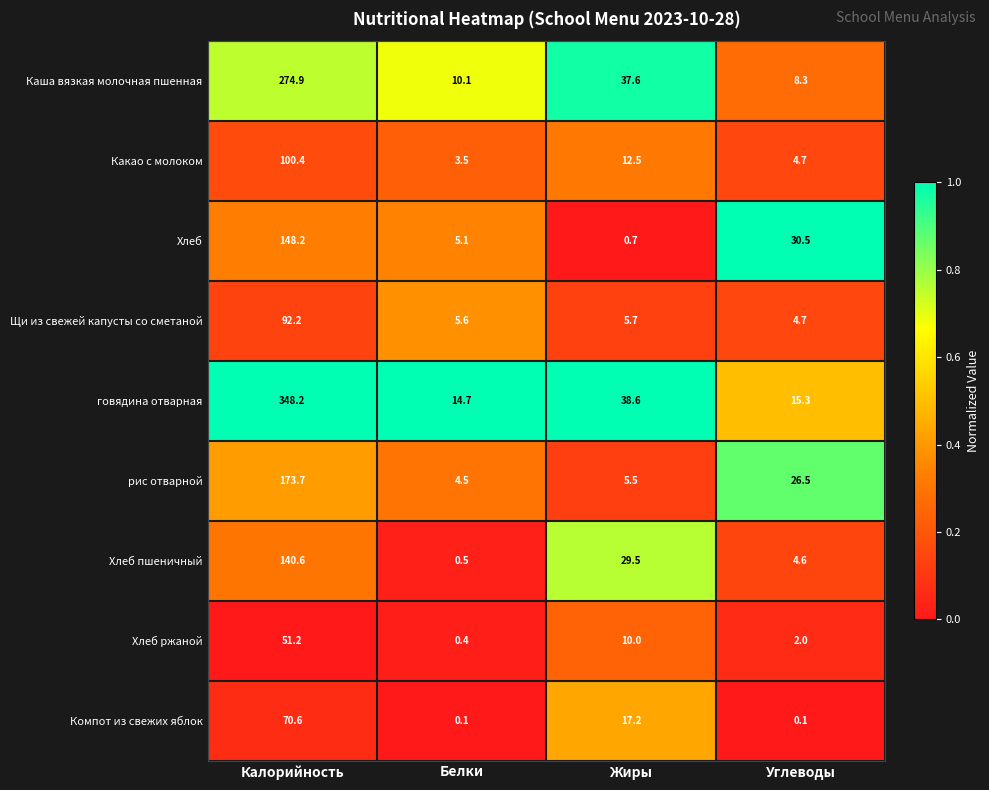

The Хлеб пшеничный series shows 39.6 at Жиры. True or false?

False